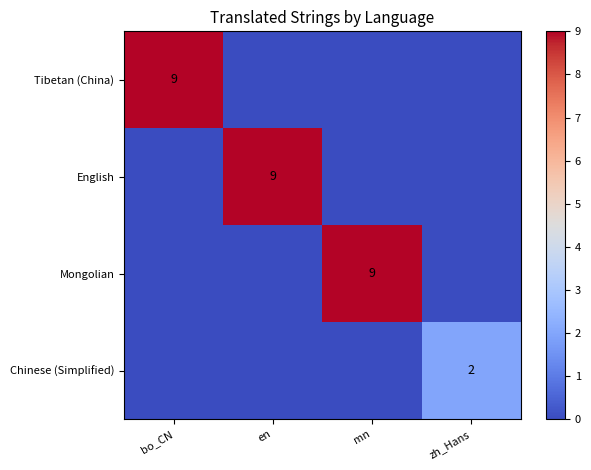

True or false: Tibetan (China) has a value of 12 at bo_CN.

False